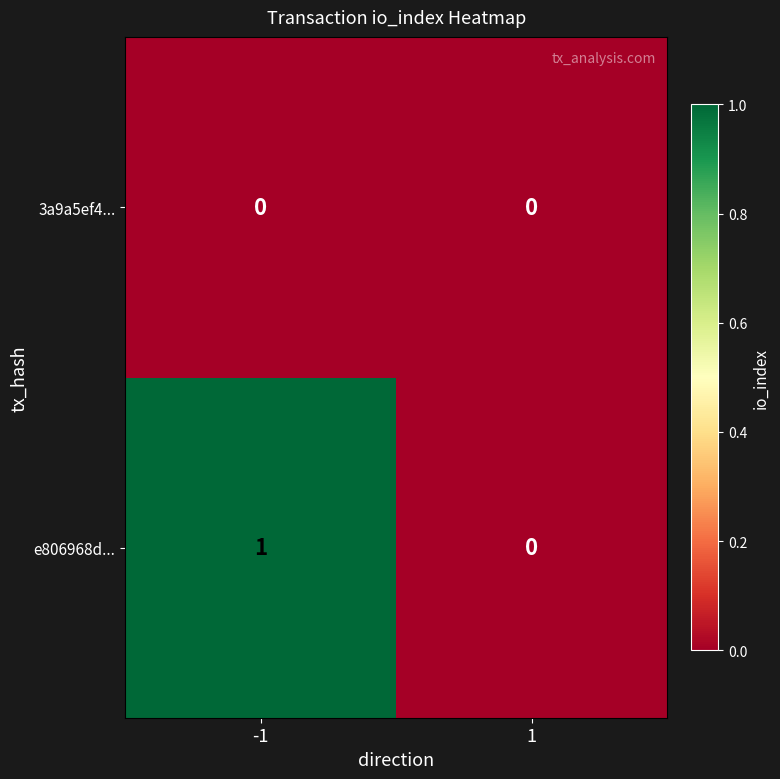

Which series has the largest range (max minus min)?

e806968d...